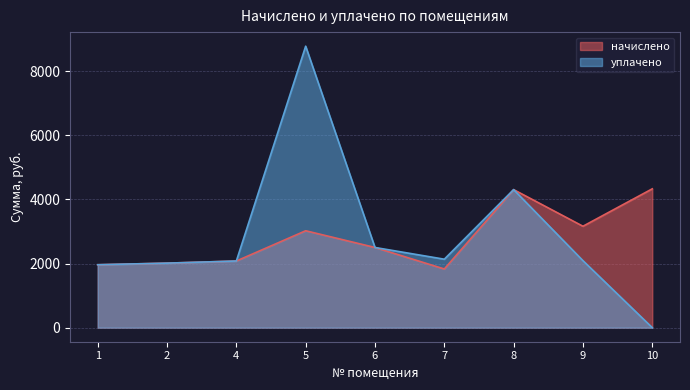

At which category is the sum across all series the highest?

5